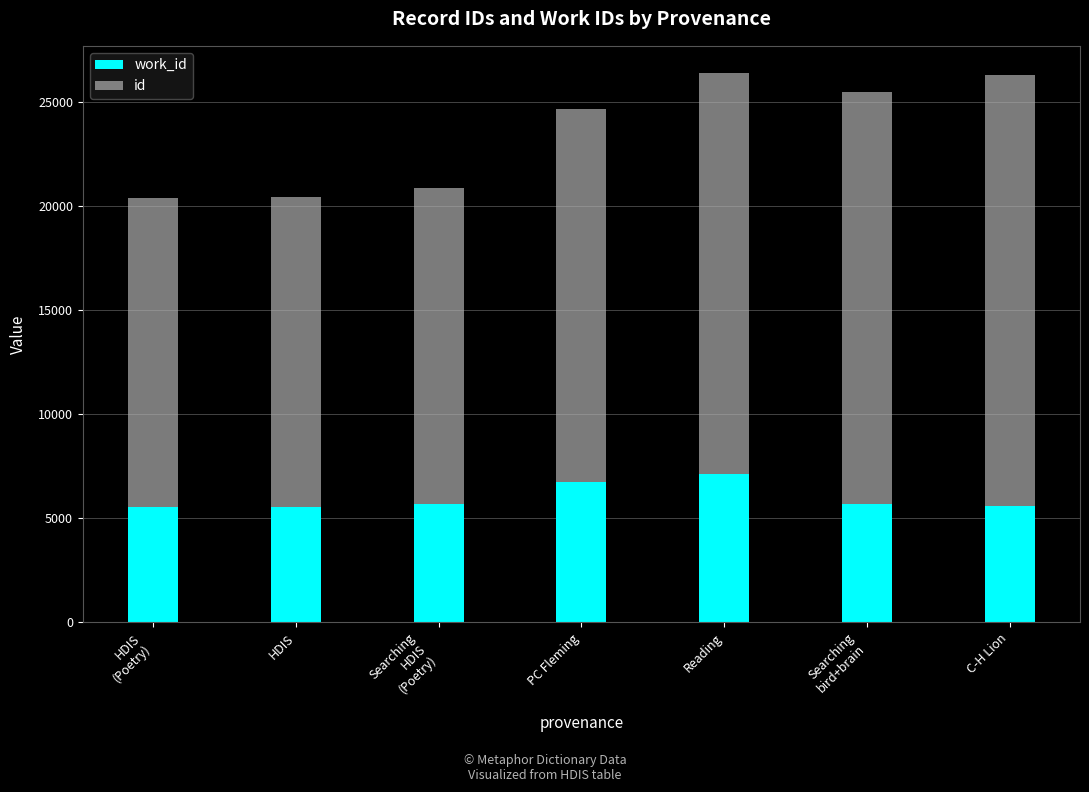

What is the total value across all series at C-H Lion?

26319